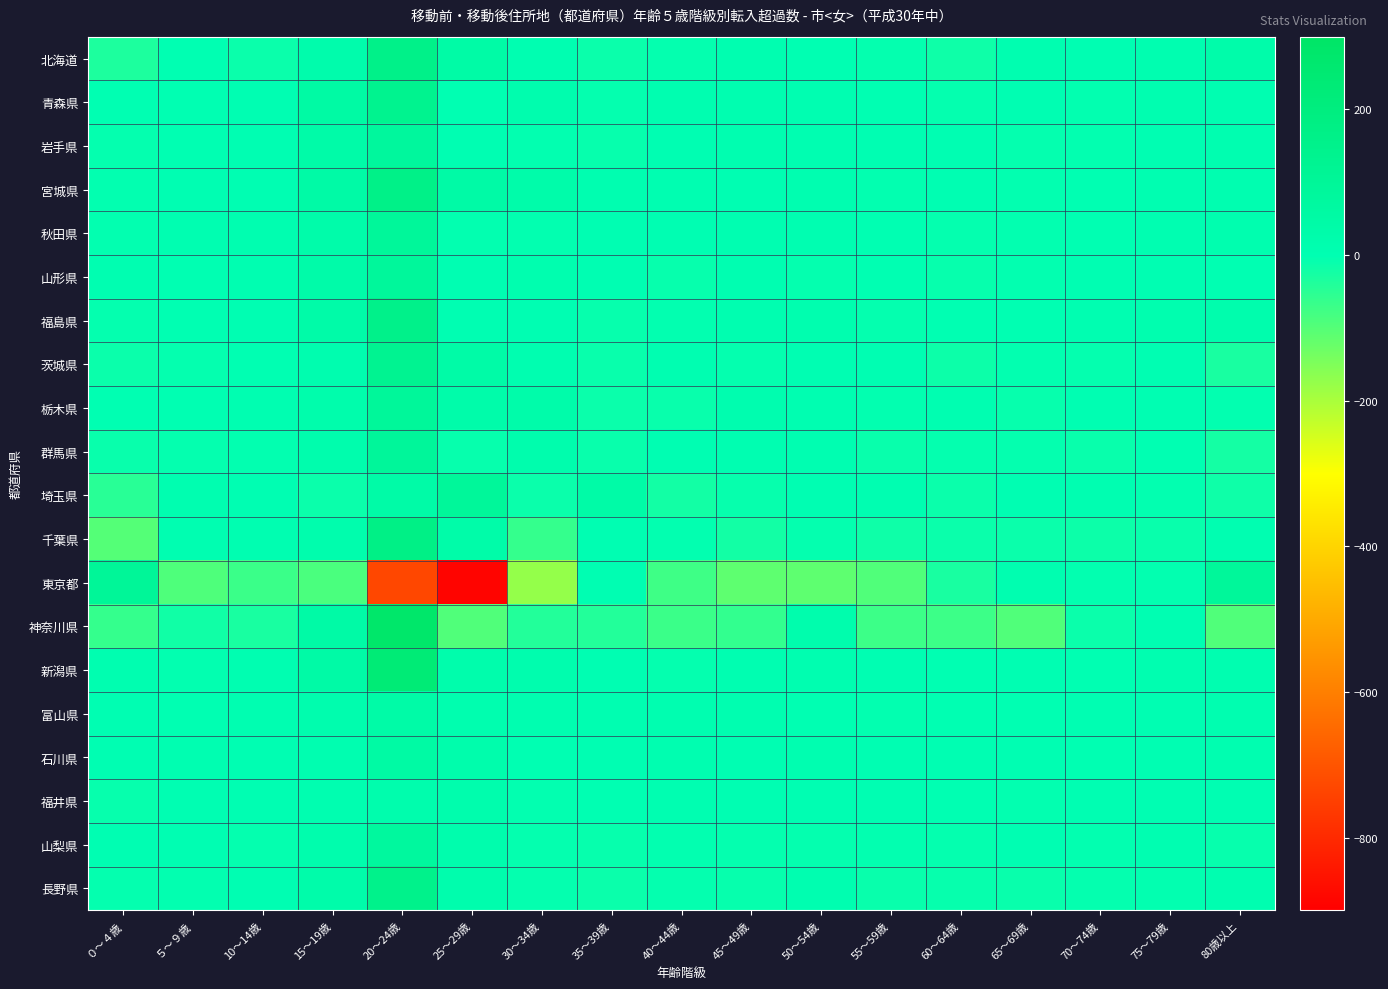

At 10～14歳, list the series in order from smallest to largest.

東京都, 神奈川県, 北海道, 山梨県, 群馬県, 茨城県, 岩手県, 福島県, 石川県, 福井県, 長野県, 青森県, 宮城県, 埼玉県, 山形県, 栃木県, 千葉県, 新潟県, 富山県, 秋田県